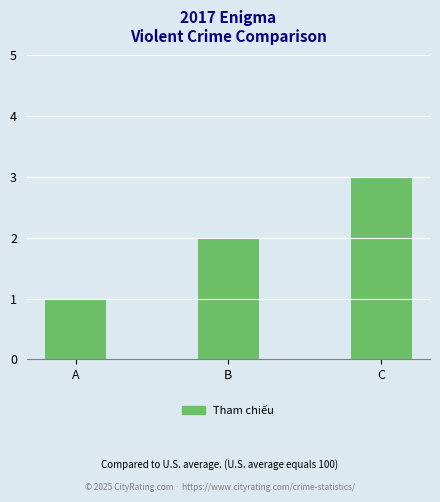

True or false: the data shows 2 at B.

True